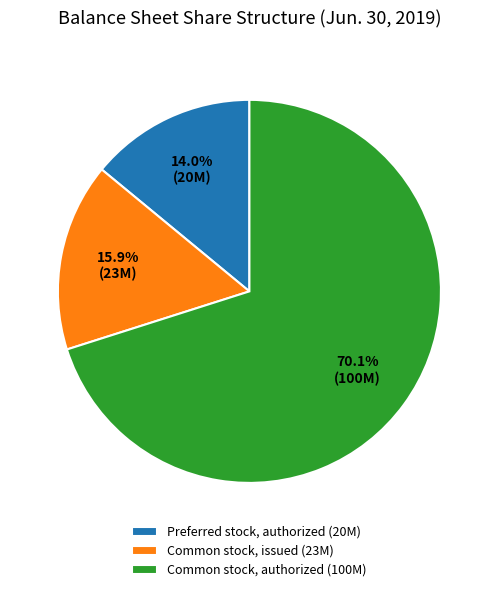

To the nearest percent, what is the difference between the largest and smallest slice percentages?

56%